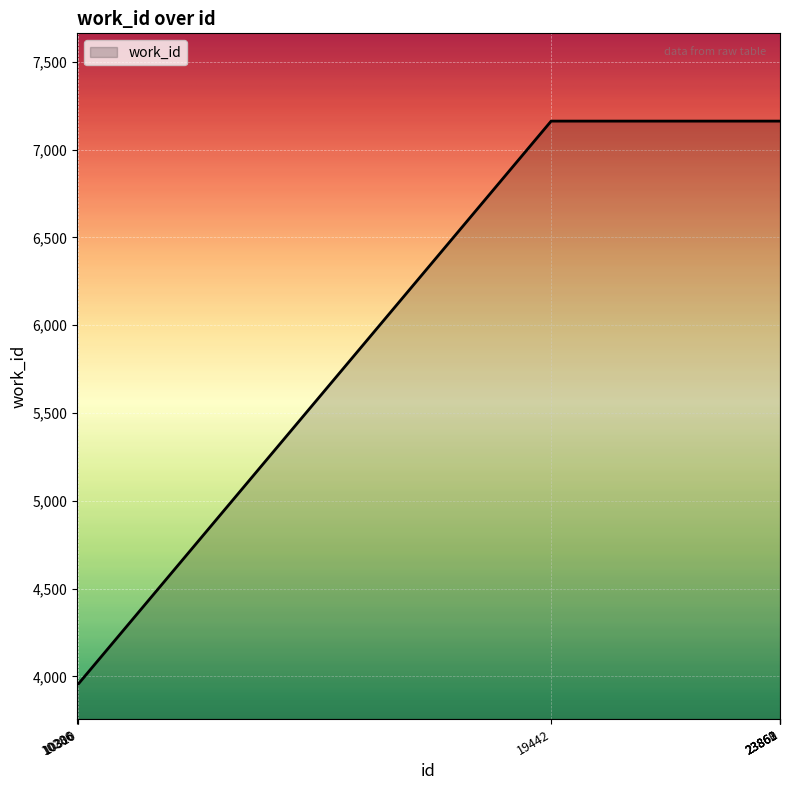

The value at 23862 is 12127. True or false?

False